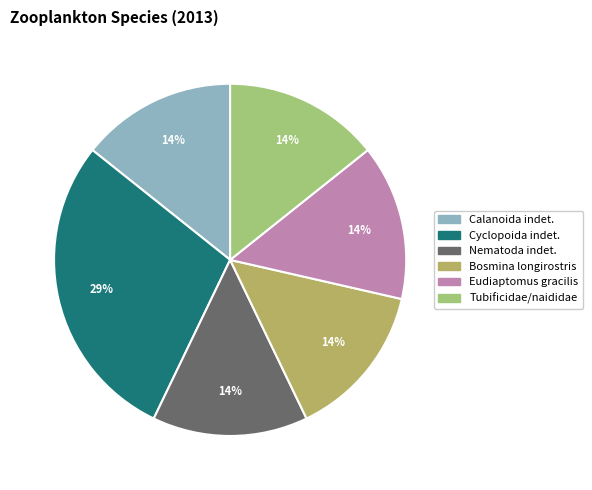

How many segments does this pie chart have?

6